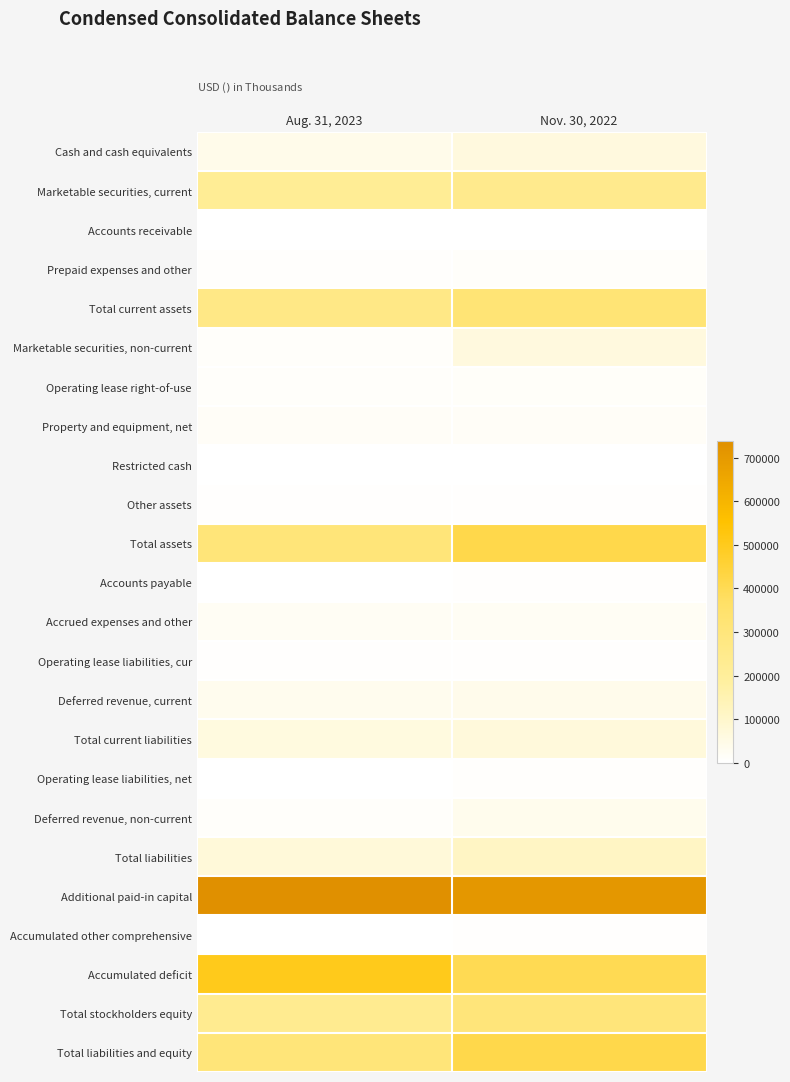

Which label corresponds to the largest value in the chart?

Aug. 31, 2023